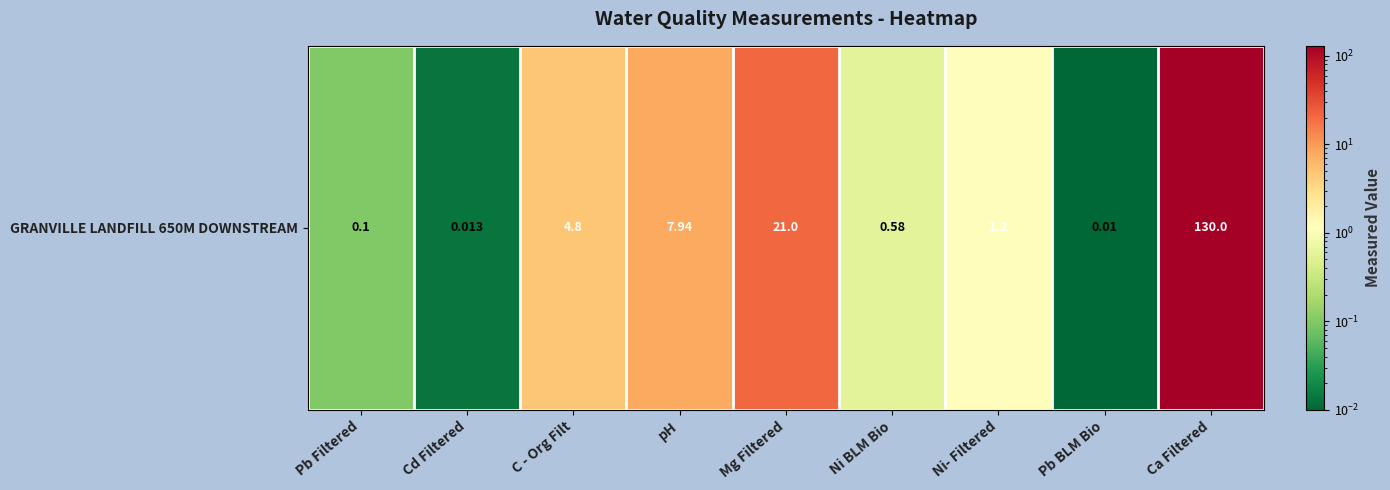

Where is the data nearest to the value 65?

Mg Filtered